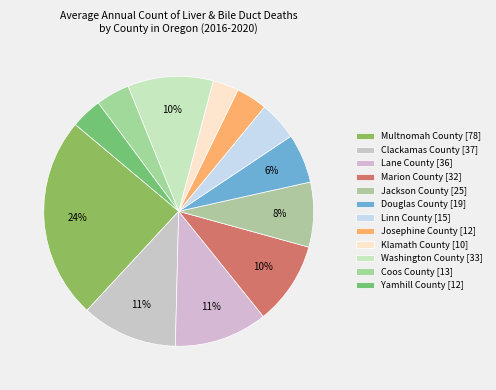

To the nearest percent, what is the difference between the largest and smallest slice percentages?

21%